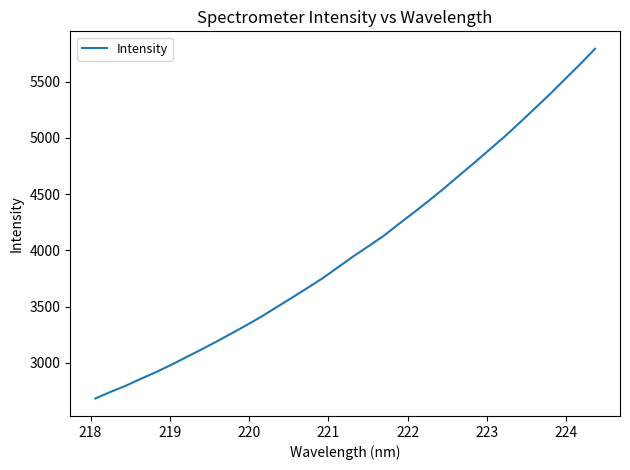

What is the smallest value displayed?

2682.0